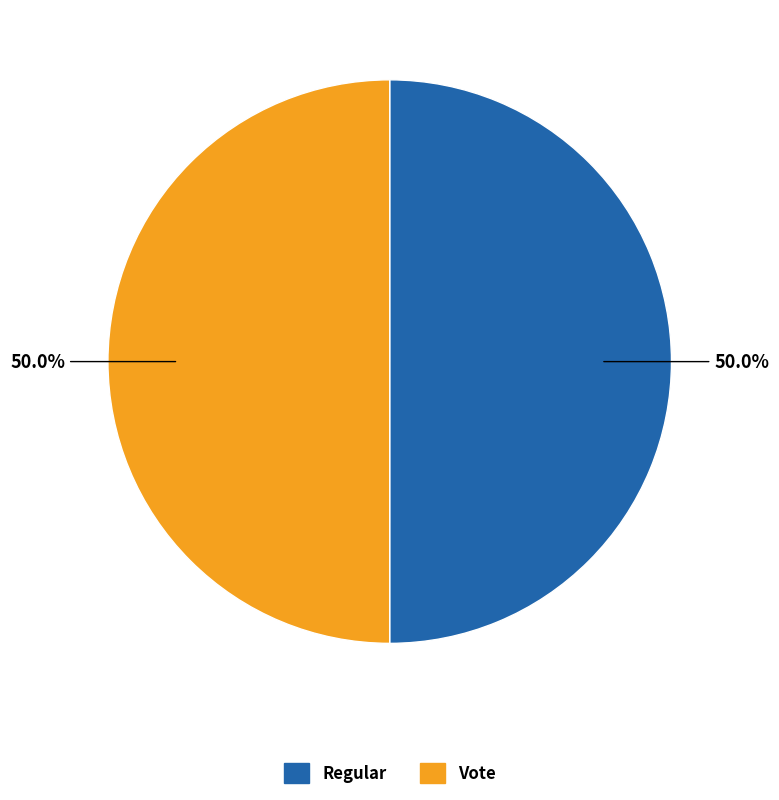

What percentage is the Vote slice, to the nearest percent?

50%